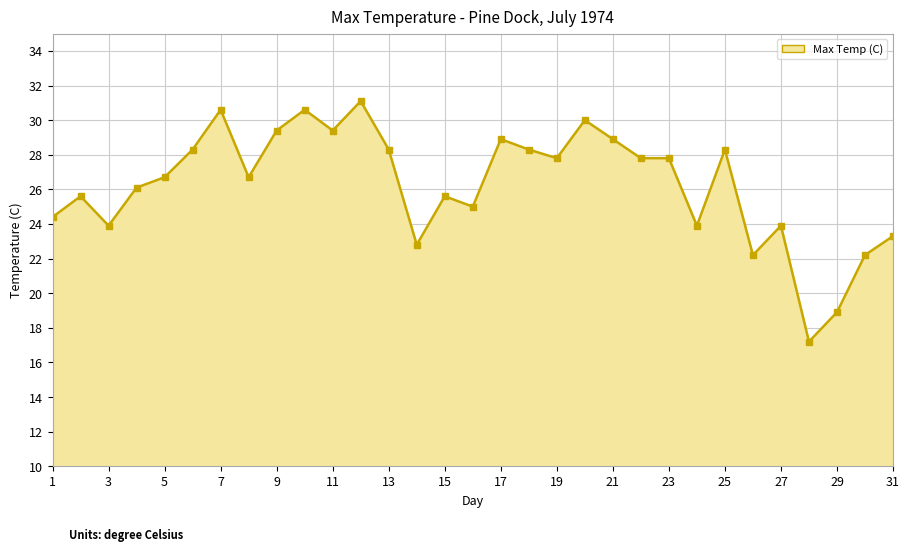

How many data points are less than 26?

13